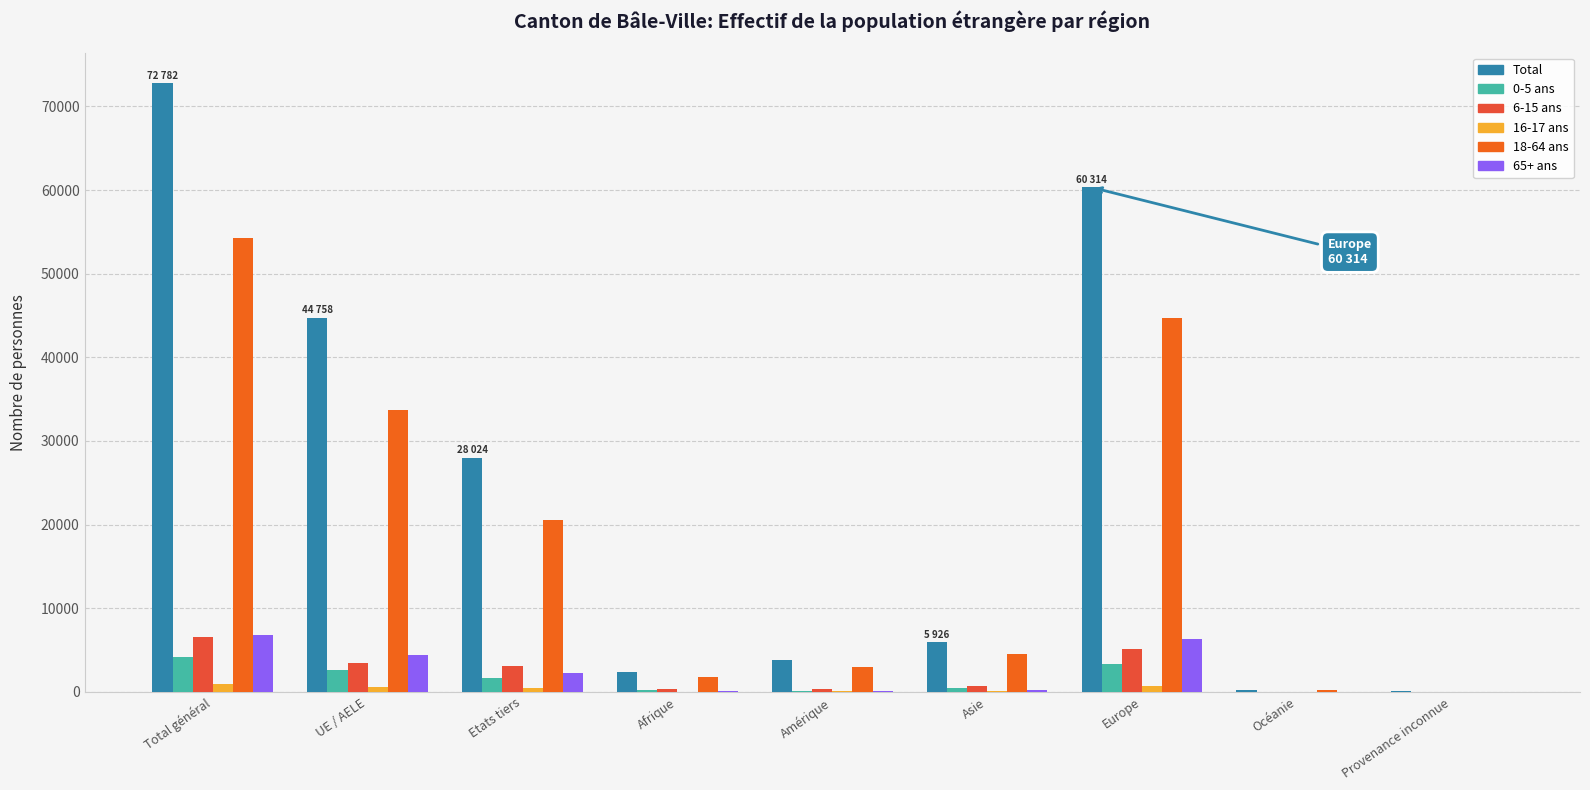

What is the sum of the 65+ ans values at Afrique and Europe?

6442